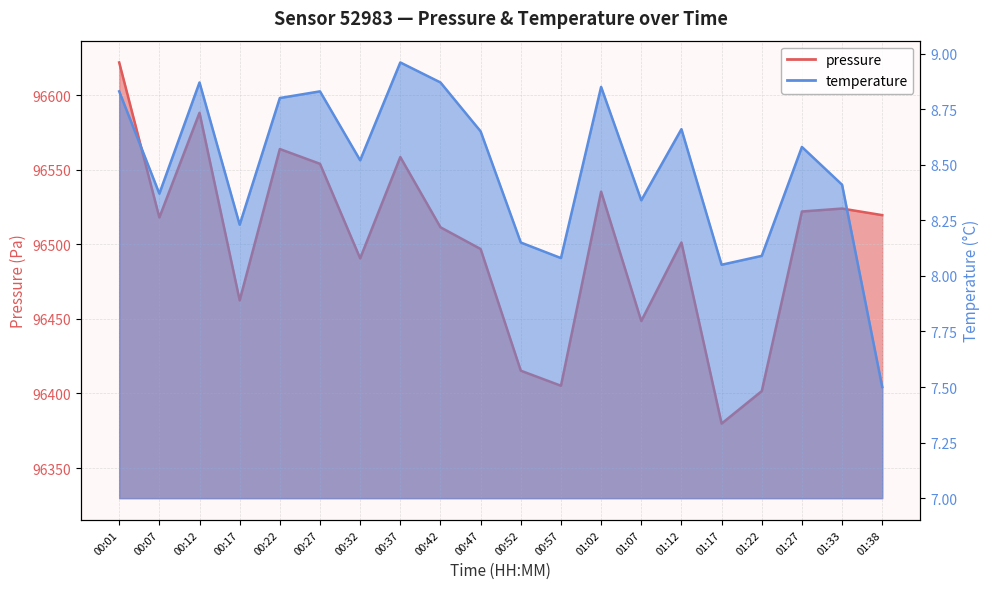

What are all the series names shown in the legend?

pressure, temperature